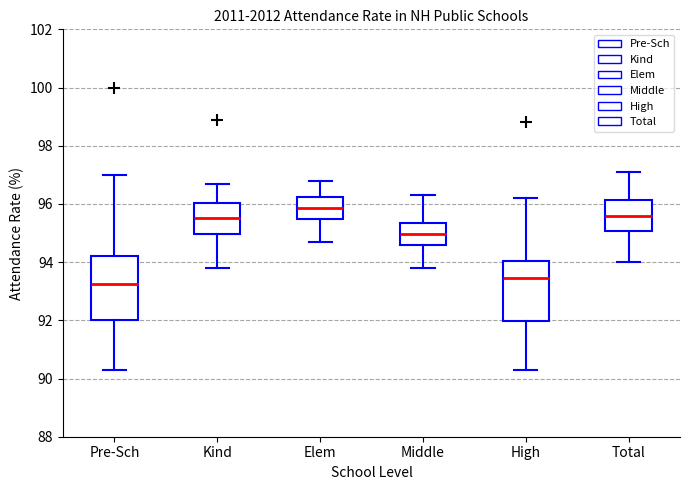

Where does the lower whisker of the box for Total end on the y-axis? The values are not printed on the chart, so give them approximately, as read against the axis.

94.0